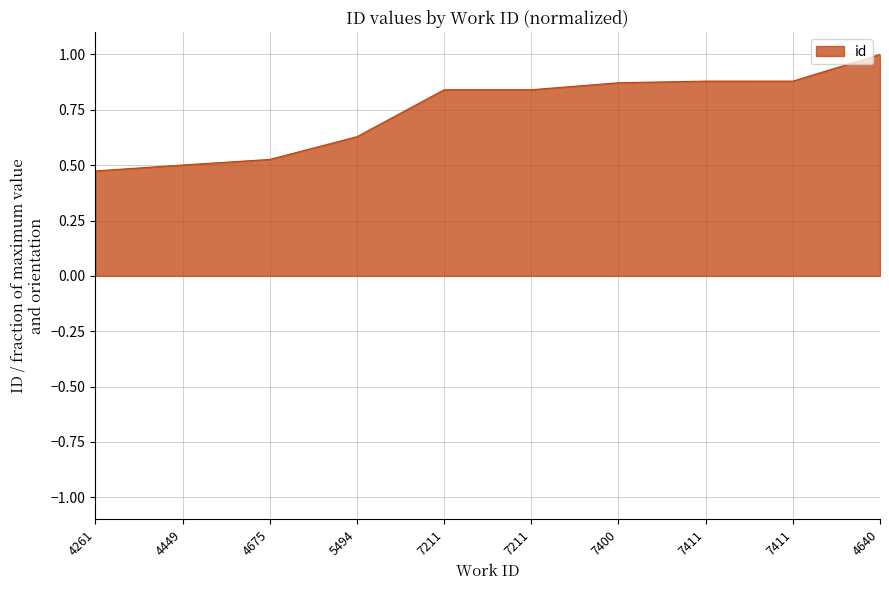

Does the chart have visible grid lines?

Yes